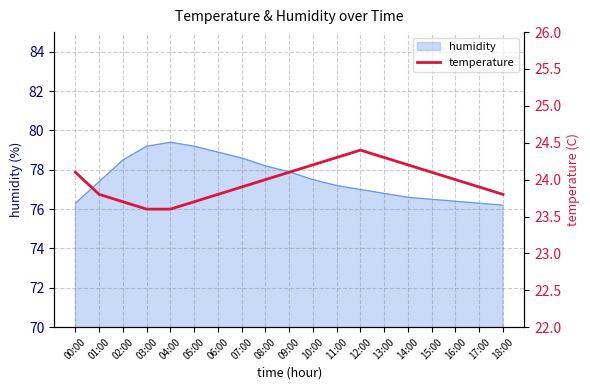

What is the highest value of the humidity series?

79.4